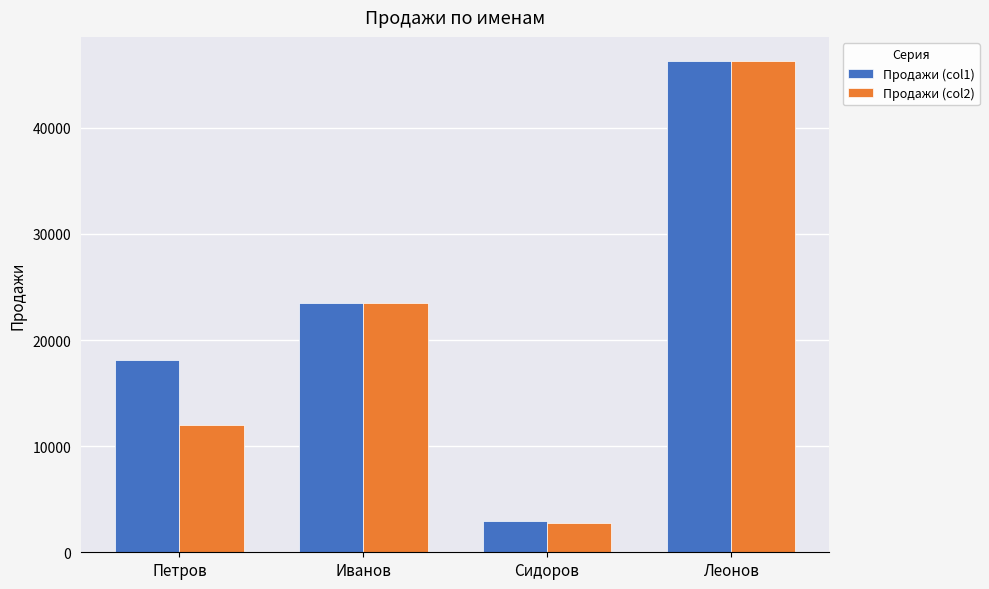

How many groups of bars are there?

4